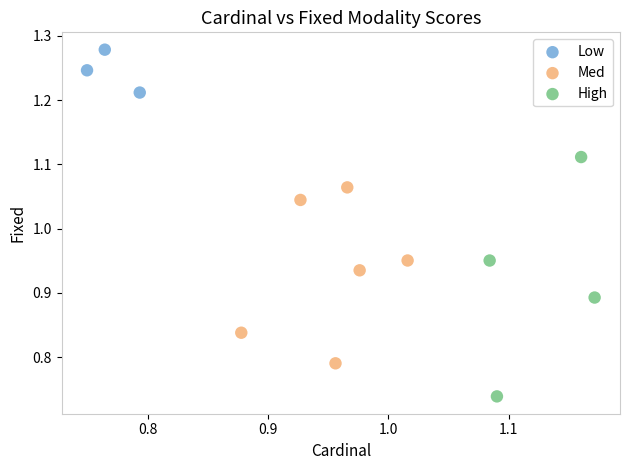

Which series has the largest Y range (max minus min)?

High